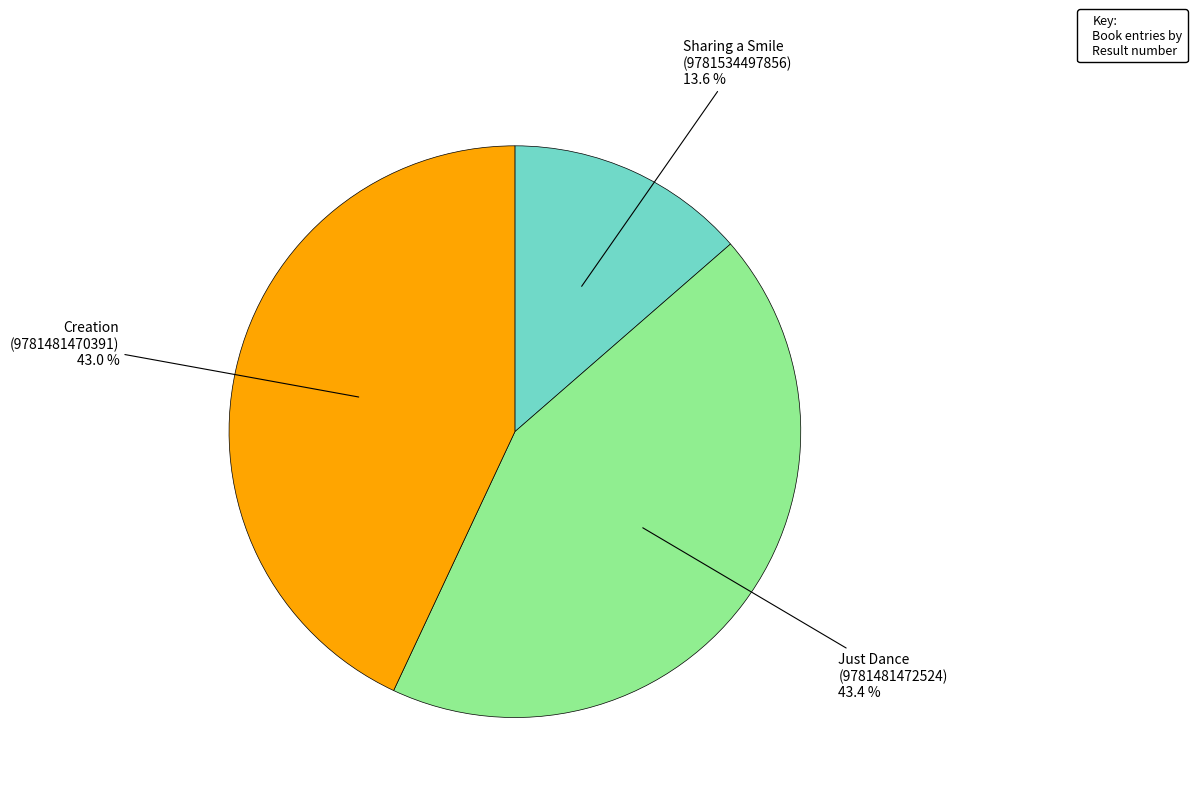

Approximately how many times larger is the value at Creation (9781481470391) compared to Just Dance (9781481472524)?

1.0